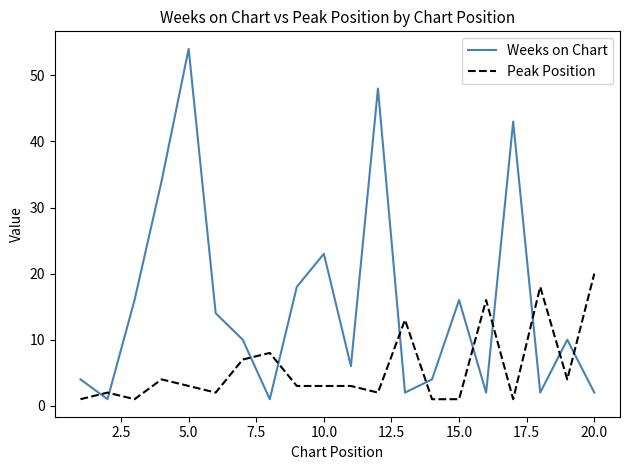

Reading left to right, list all the values displayed in this chart.

Weeks on Chart: 4	1	16	34	54	14	10	1	18	23	6	48	2	4	16	2	43	2	10	2
Peak Position: 1	2	1	4	3	2	7	8	3	3	3	2	13	1	1	16	1	18	4	20